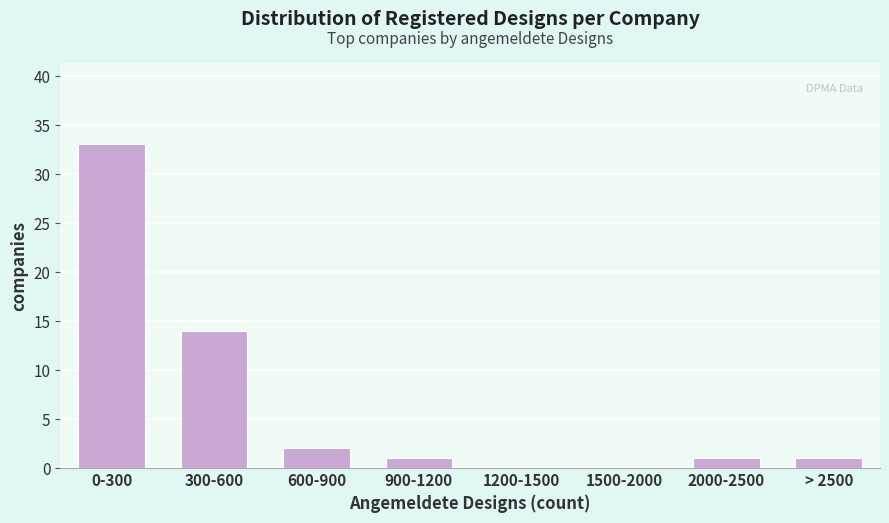

Reading left to right, list all the values displayed in this chart.

0-300=33	300-600=14	600-900=2	900-1200=1	1200-1500=0	1500-2000=0	2000-2500=1	> 2500=1